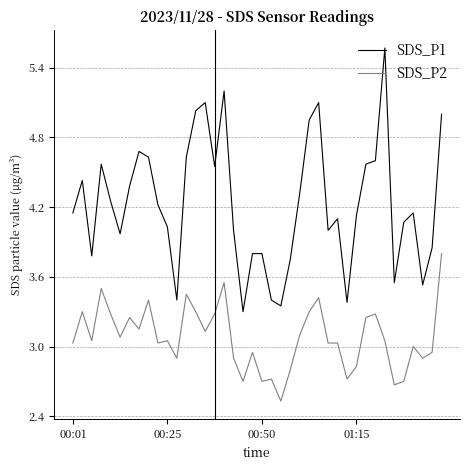

How many series are shown in this chart?

2